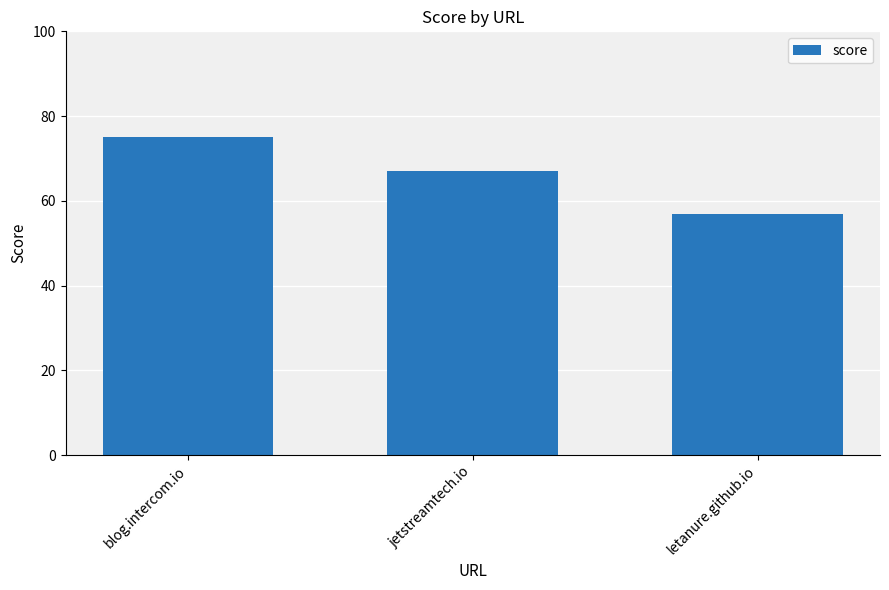

Between blog.intercom.io and jetstreamtech.io, which is larger?

blog.intercom.io